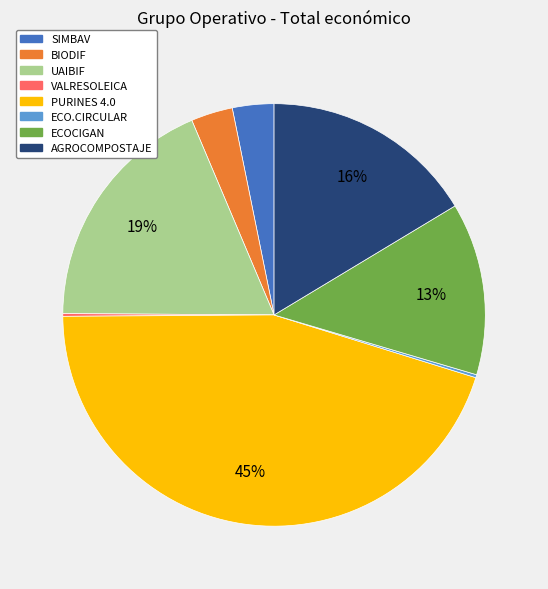

What is the largest slice in the pie chart?

PURINES 4.0